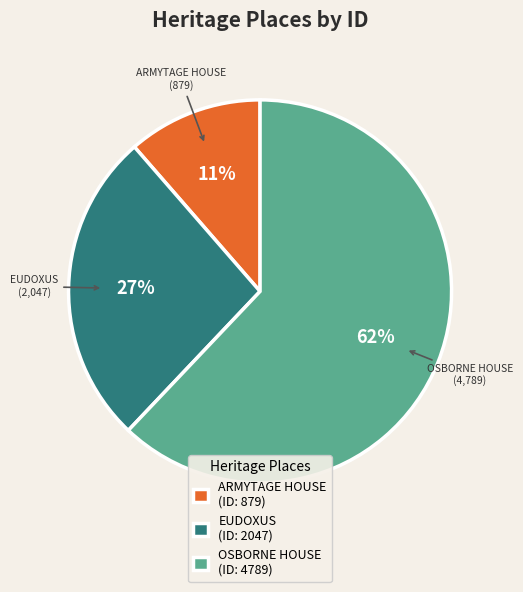

Which has a higher value, EUDOXUS (ID: 2047) or ARMYTAGE HOUSE (ID: 879)?

EUDOXUS (ID: 2047)